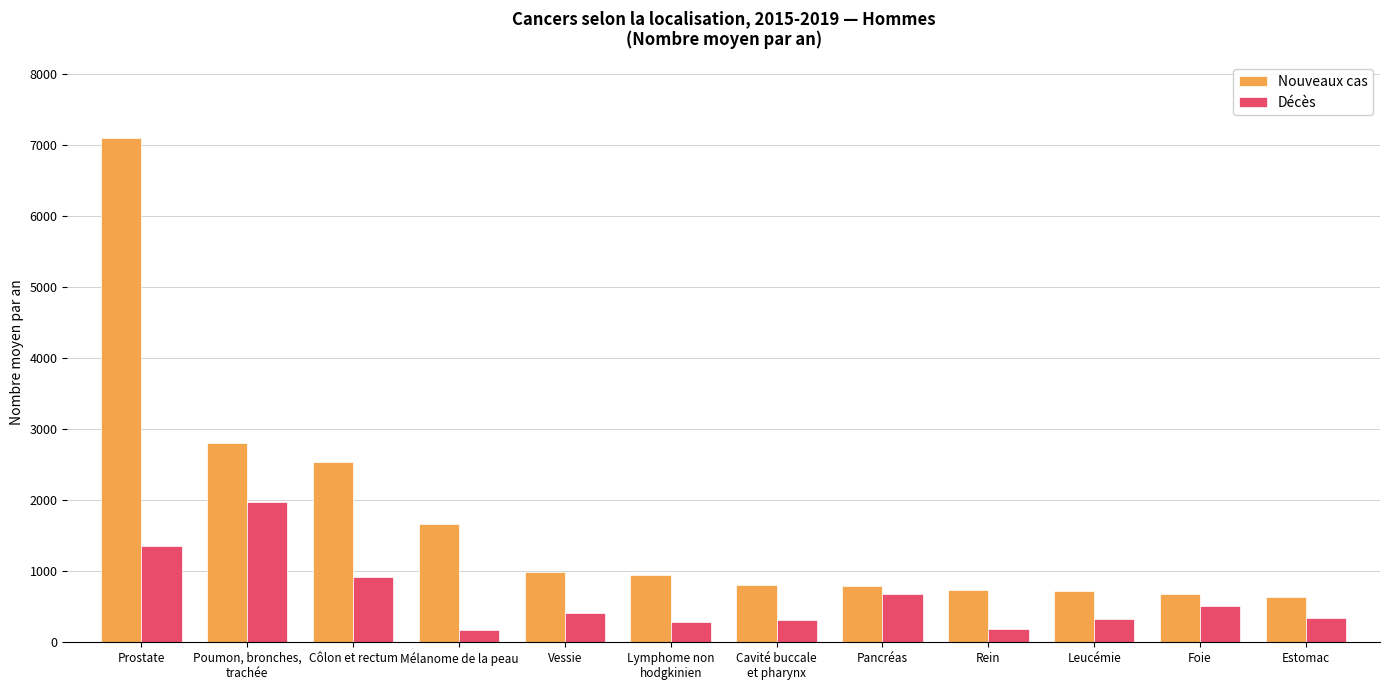

What is the label of the 12th bar from the right?

Prostate